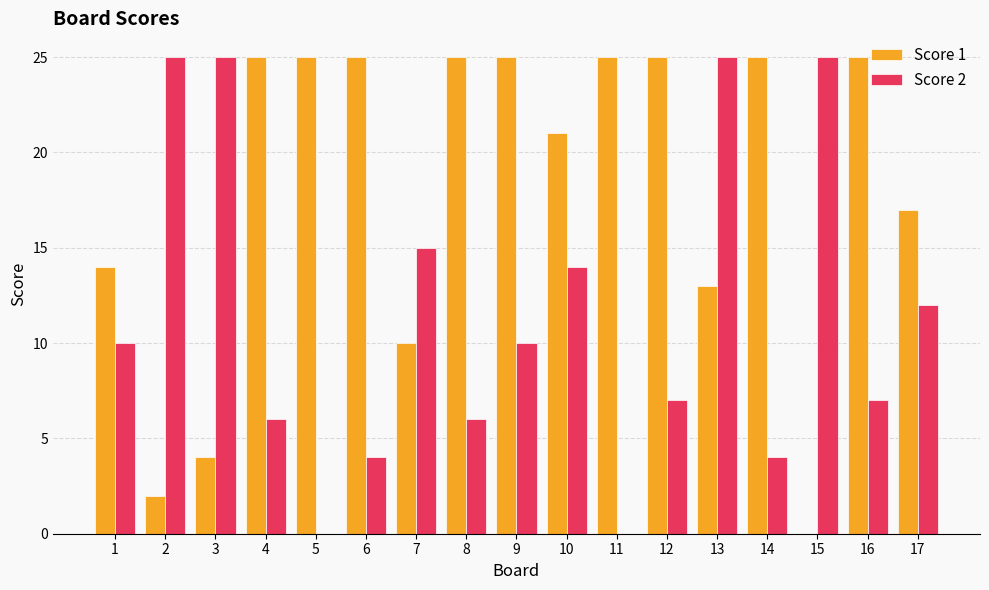

What are all the series names shown in the legend?

Score 1, Score 2